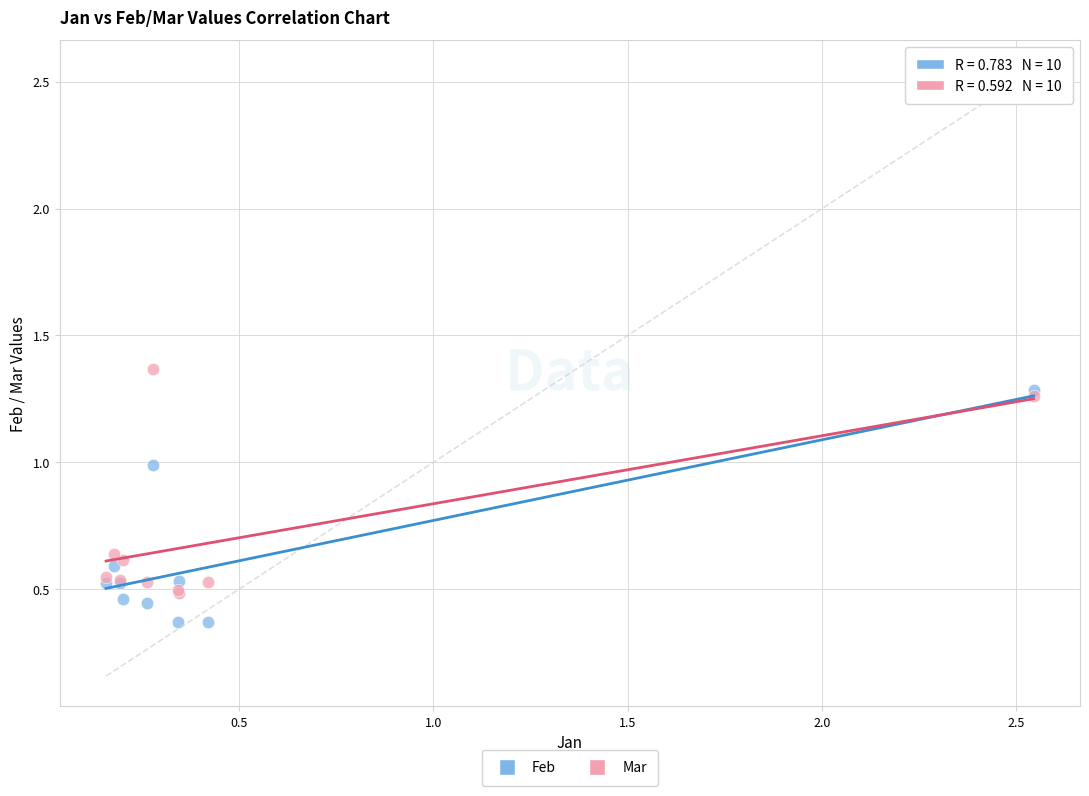

Which series reaches the minimum Y coordinate?

Feb